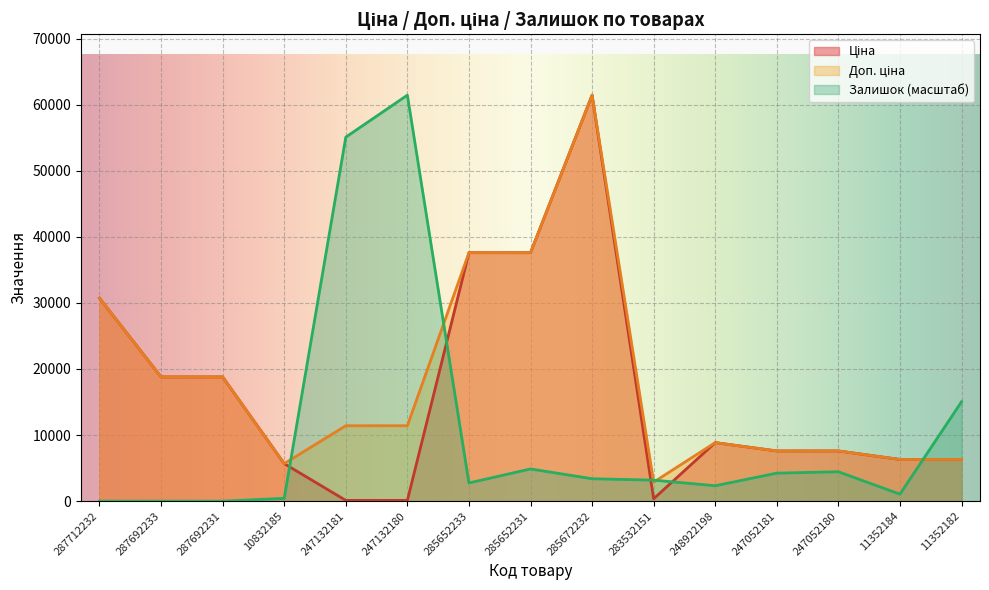

True or false: Ціна and Доп. ціна intersect in this chart.

False